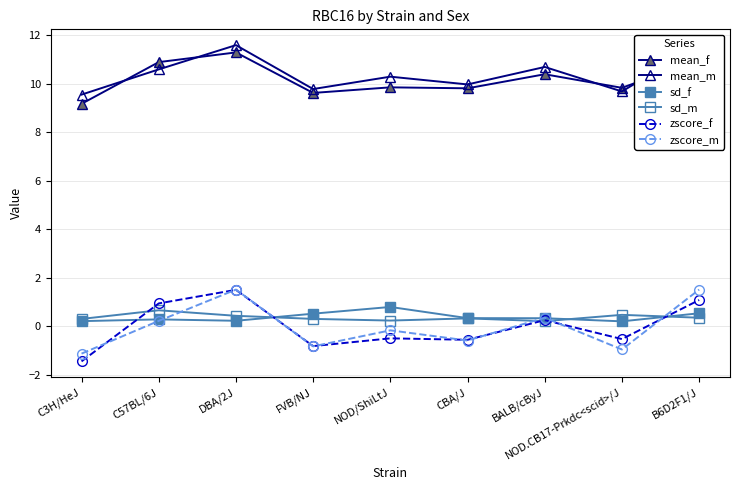

What is the difference between the highest and lowest values at CBA/J?

10.6